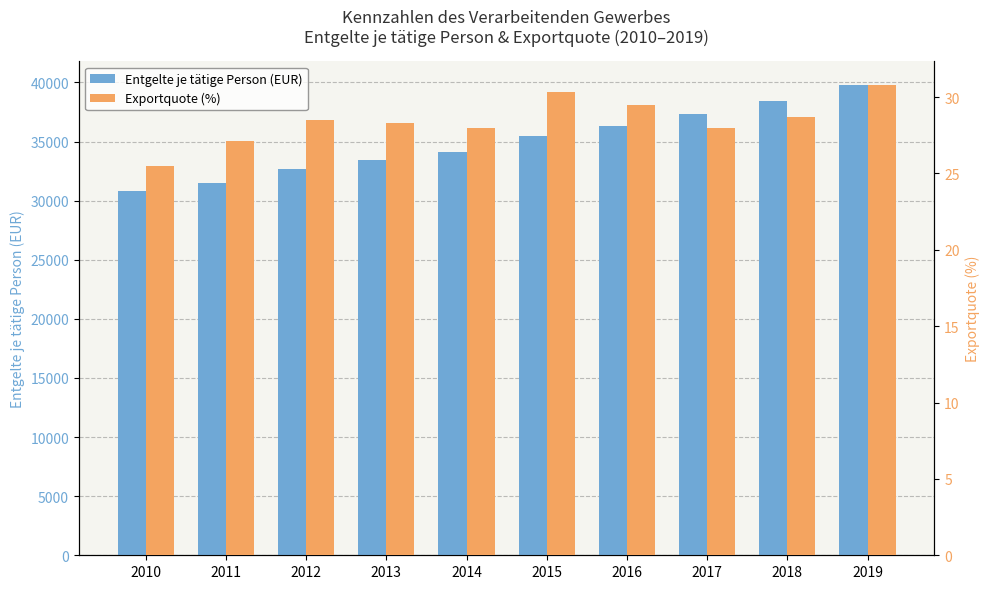

The value of Entgelte je tätige Person (EUR) at 2010 is 18645.6. True or false?

False